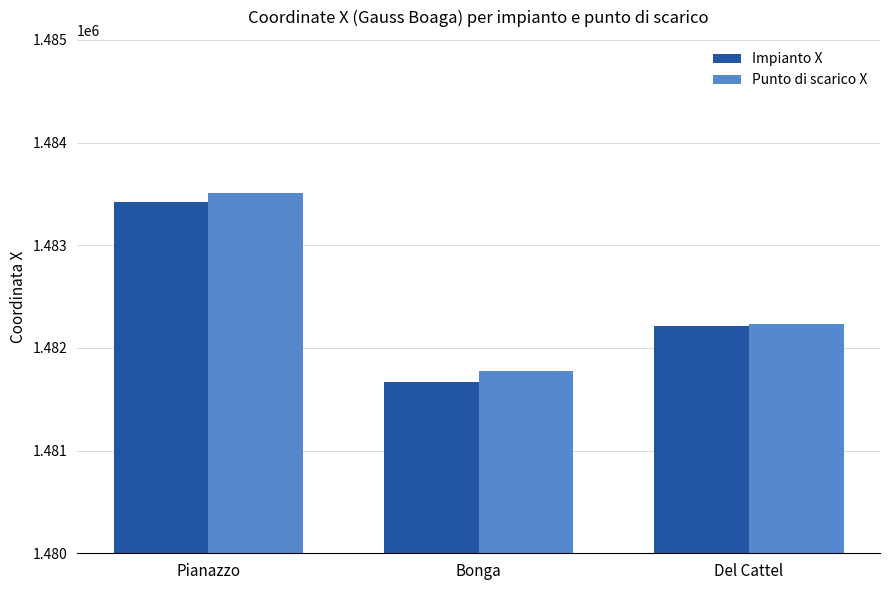

Rank the categories by Impianto X value from highest to lowest.

Pianazzo, Del Cattel, Bonga